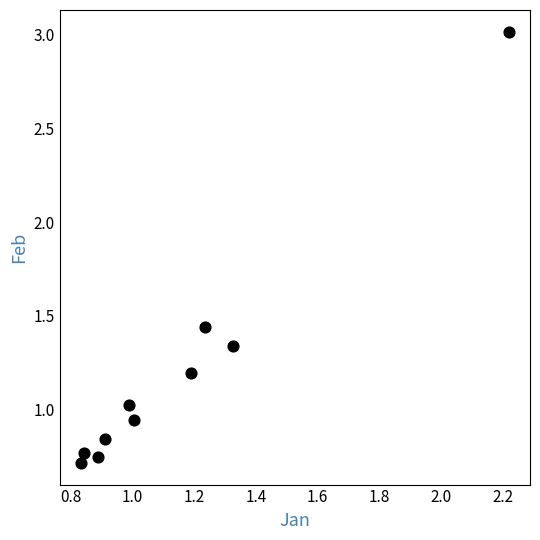

What is the range of Y values (max minus min)?

2.3